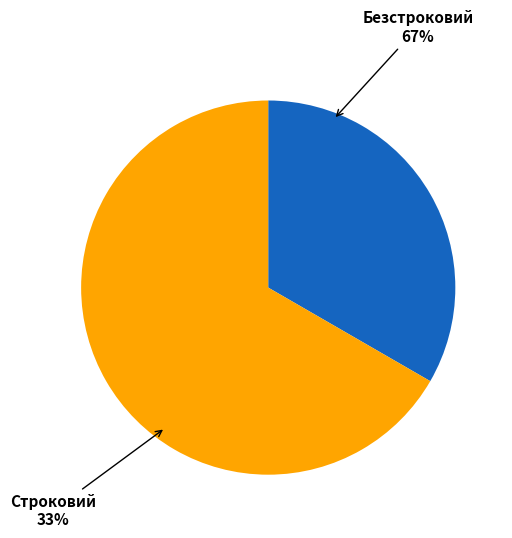

Does any single category account for the majority?

Yes